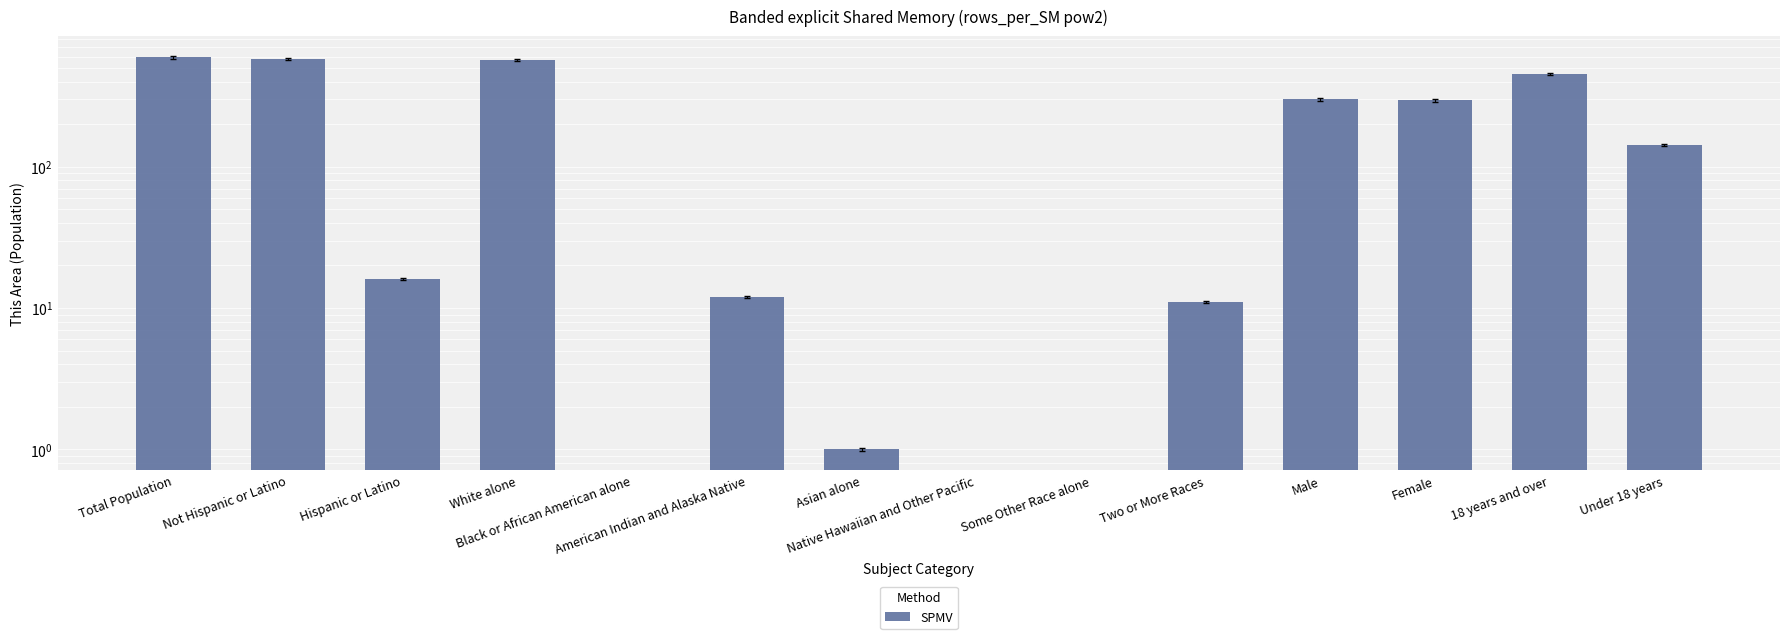

Count the number of categories in the chart.

14